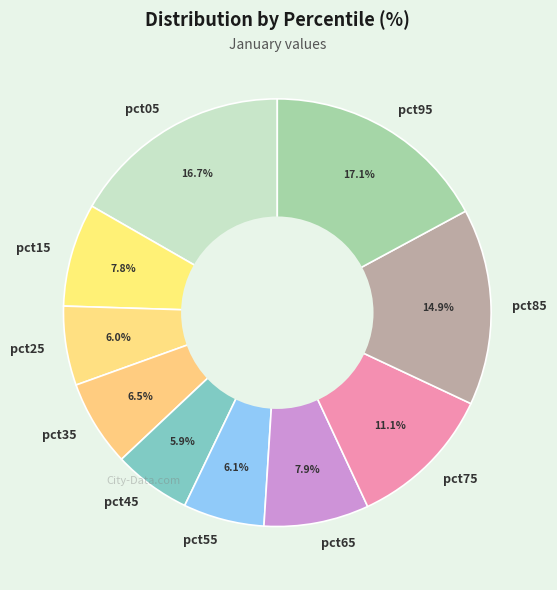

To the nearest percent, what is the difference between the largest and smallest slice percentages?

11%